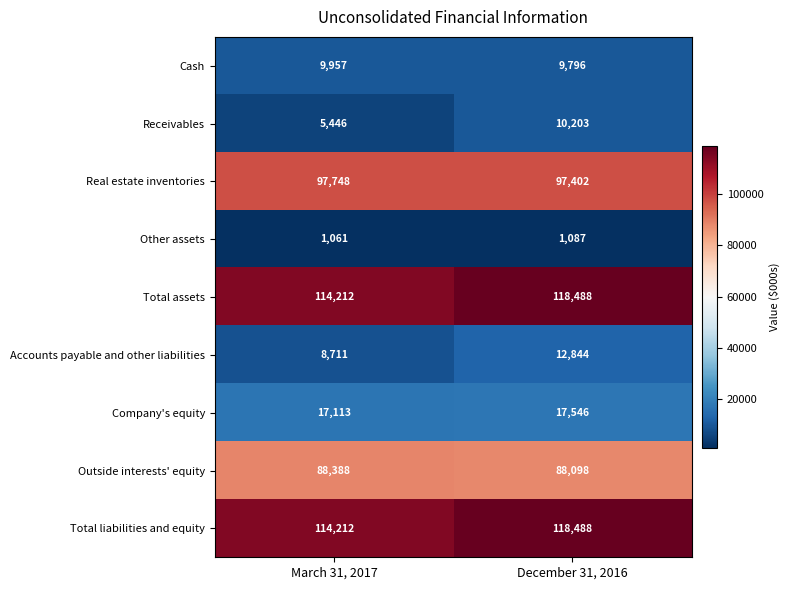

Reading left to right, extract all data points from this chart.

Cash: 9957	9796
Receivables: 5446	10203
Real estate inventories: 97748	97402
Other assets: 1061	1087
Total assets: 114212	118488
Accounts payable and other liabilities: 8711	12844
Company's equity: 17113	17546
Outside interests' equity: 88388	88098
Total liabilities and equity: 114212	118488